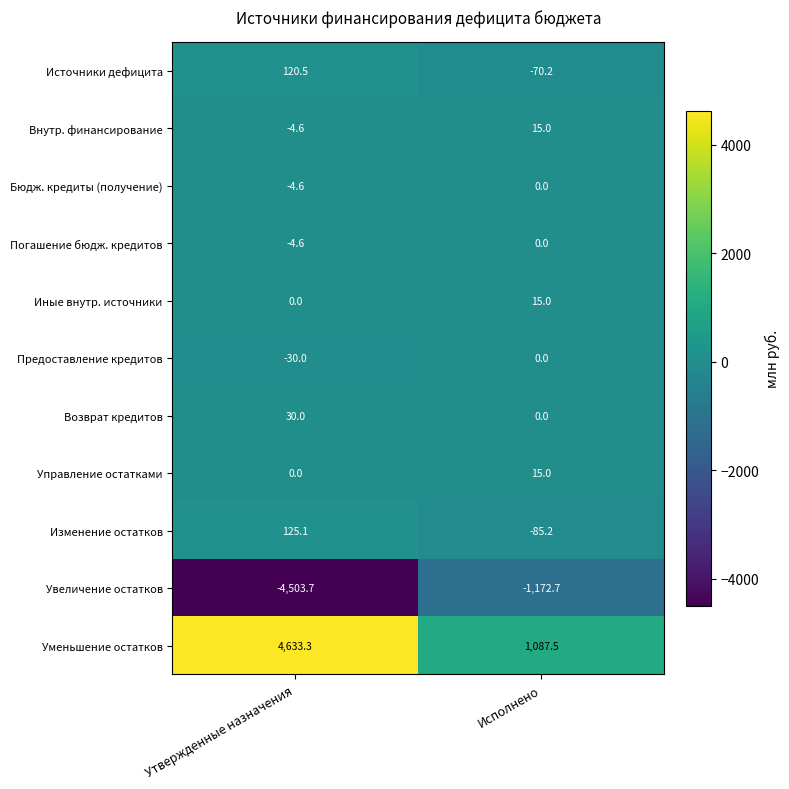

The value of Иные внутр. источники at Утвержденные назначения is -7.7. True or false?

False